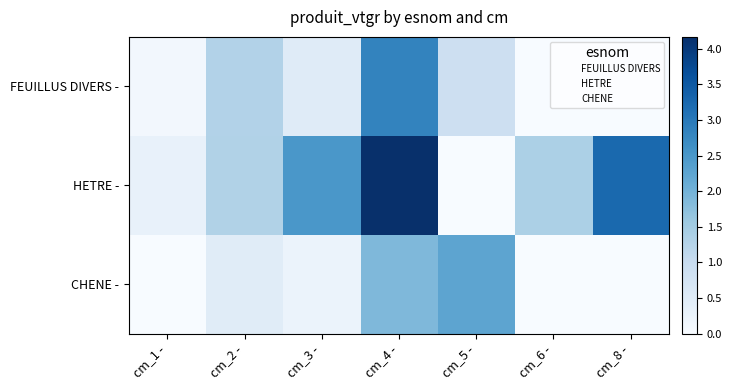

Which series has the largest total across all categories?

HETRE -